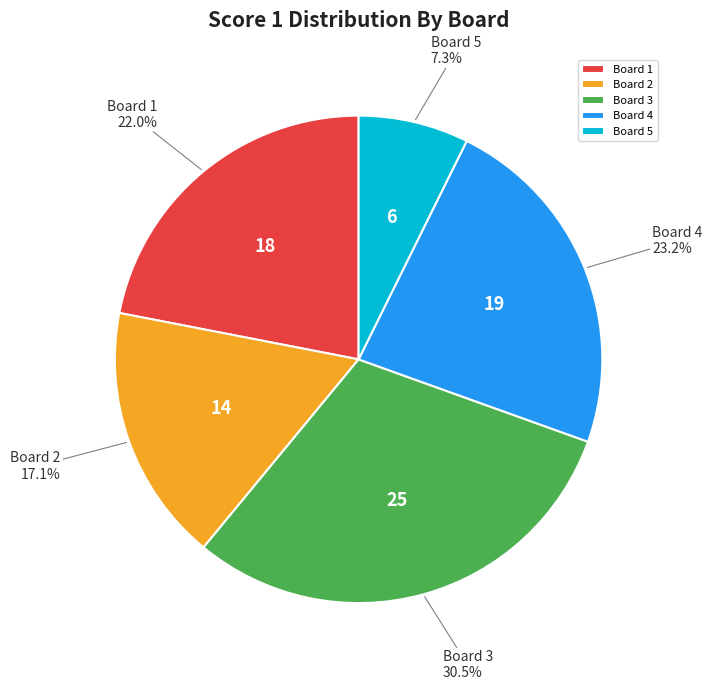

Is Board 2 the majority of the pie?

No